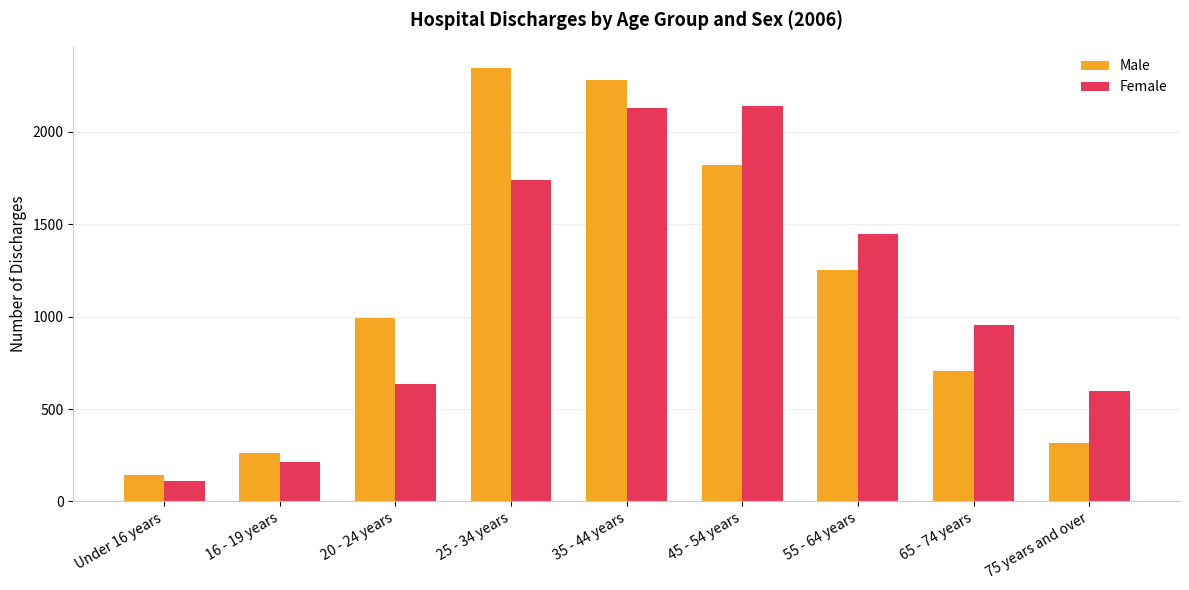

At 55 - 64 years, list the series in order from smallest to largest.

Male, Female